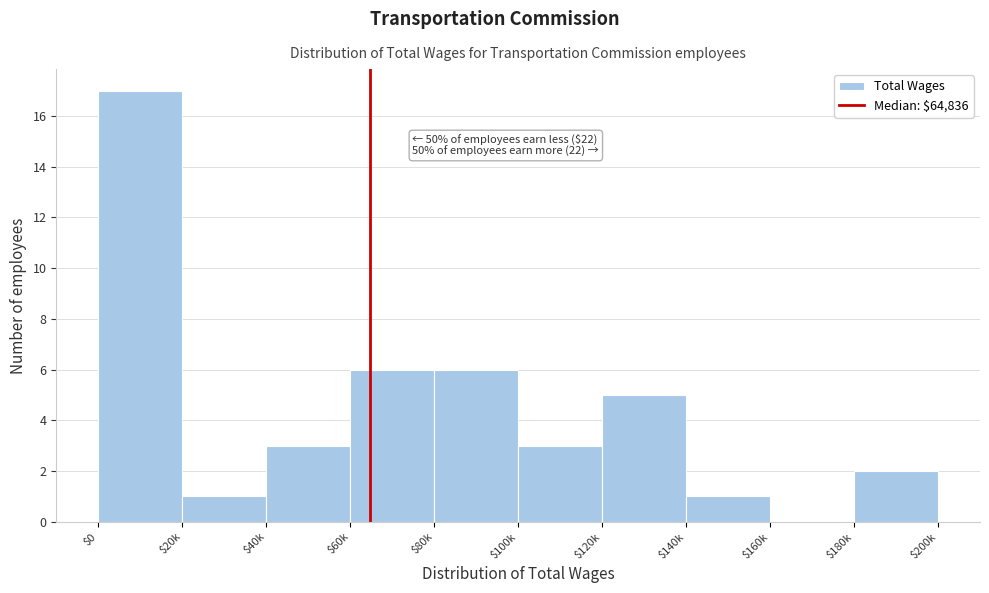

What is the greatest value displayed?

17